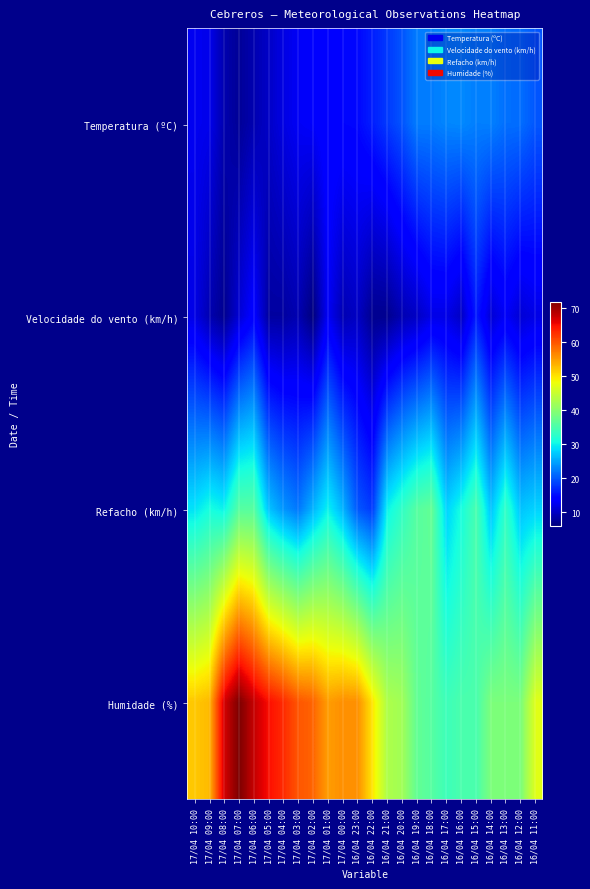

Reading right to left, what are all the values shown in this chart?

Temperatura (ºC): 16/04 11:00=19.9	16/04 12:00=21.4	16/04 13:00=21.5	16/04 14:00=22.6	16/04 15:00=22.5	16/04 16:00=23.2	16/04 17:00=23.0	16/04 18:00=22.4	16/04 19:00=22.4	16/04 20:00=19.7	16/04 21:00=18.0	16/04 22:00=16.2	16/04 23:00=14.7	17/04 00:00=14.5	17/04 01:00=14.4	17/04 02:00=13.3	17/04 03:00=12.9	17/04 04:00=11.8	17/04 05:00=10.2	17/04 06:00=8.9	17/04 07:00=7.5	17/04 08:00=8.8	17/04 09:00=12.3	17/04 10:00=12.6
Velocidade do vento (km/h): 16/04 11:00=12.0	16/04 12:00=11.0	16/04 13:00=13.0	16/04 14:00=11.0	16/04 15:00=16.0	16/04 16:00=10.0	16/04 17:00=12.0	16/04 18:00=12.0	16/04 19:00=10.0	16/04 20:00=9.0	16/04 21:00=7.0	16/04 22:00=7.0	16/04 23:00=10.0	17/04 00:00=9.0	17/04 01:00=13.0	17/04 02:00=6.0	17/04 03:00=9.0	17/04 04:00=8.0	17/04 05:00=8.0	17/04 06:00=14.0	17/04 07:00=11.0	17/04 08:00=7.0	17/04 09:00=9.0	17/04 10:00=12.0
Refacho (km/h): 16/04 11:00=28.0	16/04 12:00=27.0	16/04 13:00=33.0	16/04 14:00=27.0	16/04 15:00=35.0	16/04 16:00=31.0	16/04 17:00=28.0	16/04 18:00=37.0	16/04 19:00=36.0	16/04 20:00=33.0	16/04 21:00=30.0	16/04 22:00=18.0	16/04 23:00=20.0	17/04 00:00=26.0	17/04 01:00=30.0	17/04 02:00=26.0	17/04 03:00=22.0	17/04 04:00=24.0	17/04 05:00=27.0	17/04 06:00=36.0	17/04 07:00=36.0	17/04 08:00=30.0	17/04 09:00=31.0	17/04 10:00=29.0
Humidade (%): 16/04 11:00=47.0	16/04 12:00=39.0	16/04 13:00=39.0	16/04 14:00=39.0	16/04 15:00=35.0	16/04 16:00=35.0	16/04 17:00=34.0	16/04 18:00=36.0	16/04 19:00=37.0	16/04 20:00=42.0	16/04 21:00=43.0	16/04 22:00=50.0	16/04 23:00=56.0	17/04 00:00=56.0	17/04 01:00=55.0	17/04 02:00=59.0	17/04 03:00=60.0	17/04 04:00=63.0	17/04 05:00=65.0	17/04 06:00=68.0	17/04 07:00=72.0	17/04 08:00=67.0	17/04 09:00=53.0	17/04 10:00=52.0